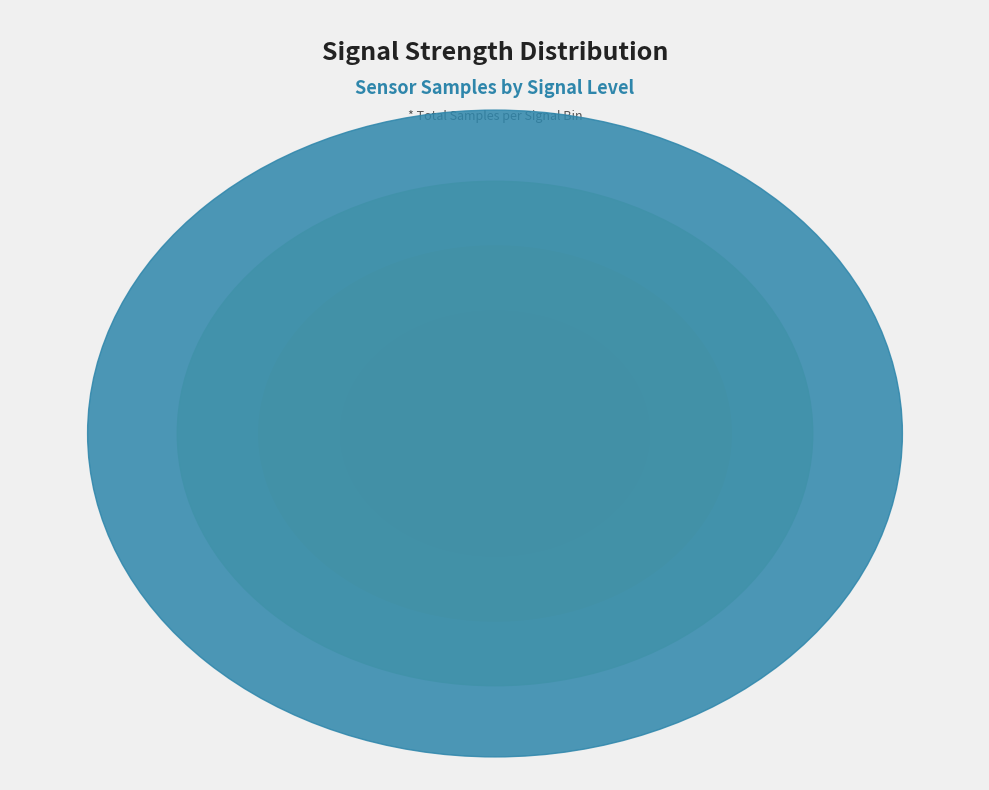

Rank the categories by value from highest to lowest.

6, 4, 17, 0, 37, 10, 29, 33, 2, 30, 25, 9, 1, 27, 31, 8, 26, 3, 18, 7, 28, 12, 19, 11, 32, 15, 13, 34, 5, 14, 20, 16, 35, 21, 24, 39, 36, 38, 22, 23